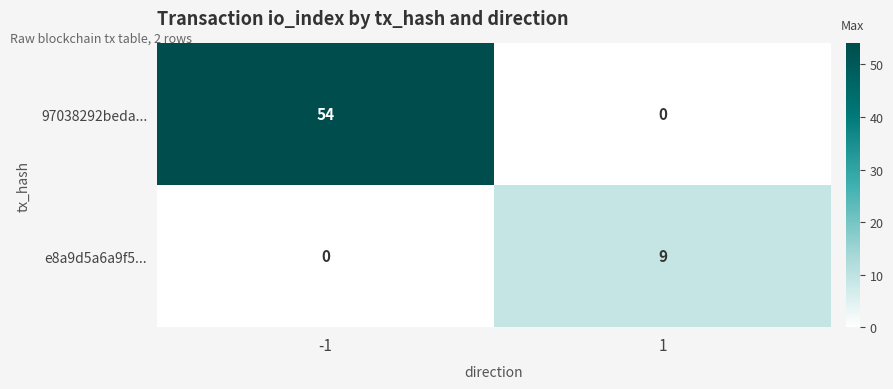

What is the difference between the maximum and minimum values in the e8a9d5a6a9f5... series?

9